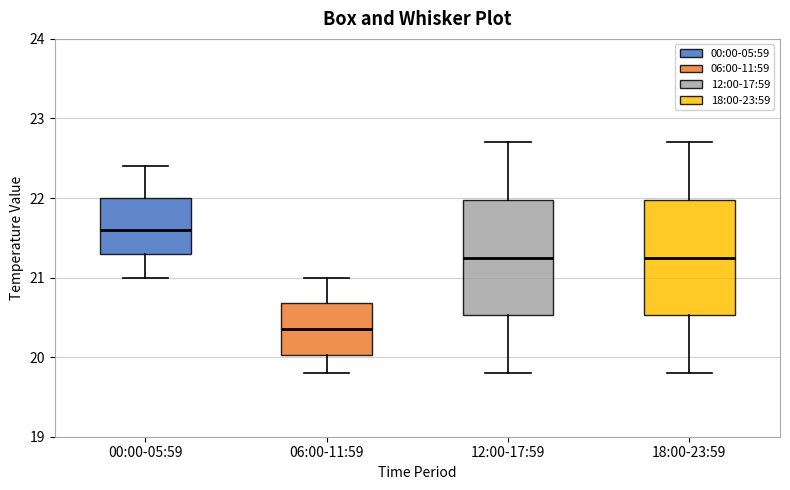

Reading left to right, read every box against the y-axis: the position of its median line, the range the box covers, and the ends of its whiskers. The values are not printed on the chart, so give them approximately, as read against the axis.

00:00-05:59: median 21.6, box 21.3 to 22.0, whiskers 21.0 to 22.4
06:00-11:59: median 20.4, box 20.0 to 20.7, whiskers 19.8 to 21.0
12:00-17:59: median 21.3, box 20.5 to 22.0, whiskers 19.8 to 22.7
18:00-23:59: median 21.3, box 20.5 to 22.0, whiskers 19.8 to 22.7